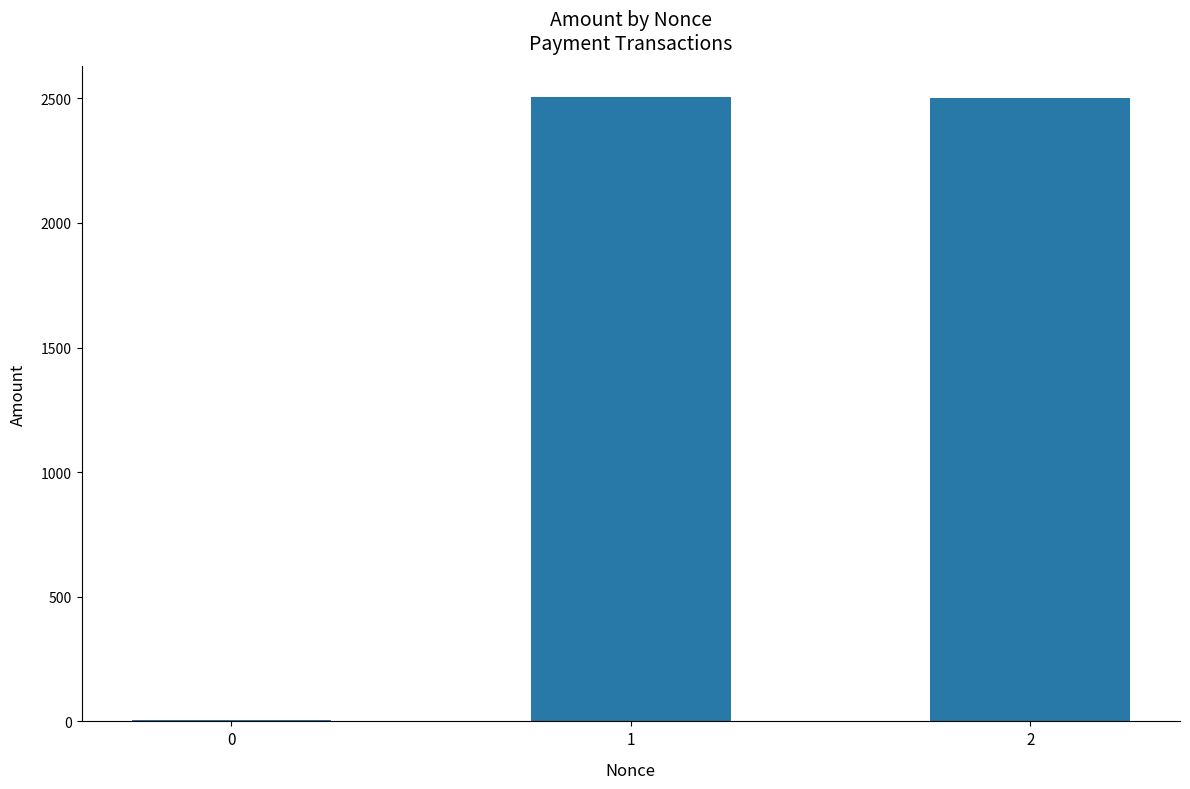

What is the value of the 3rd bar from the left?

2500.0